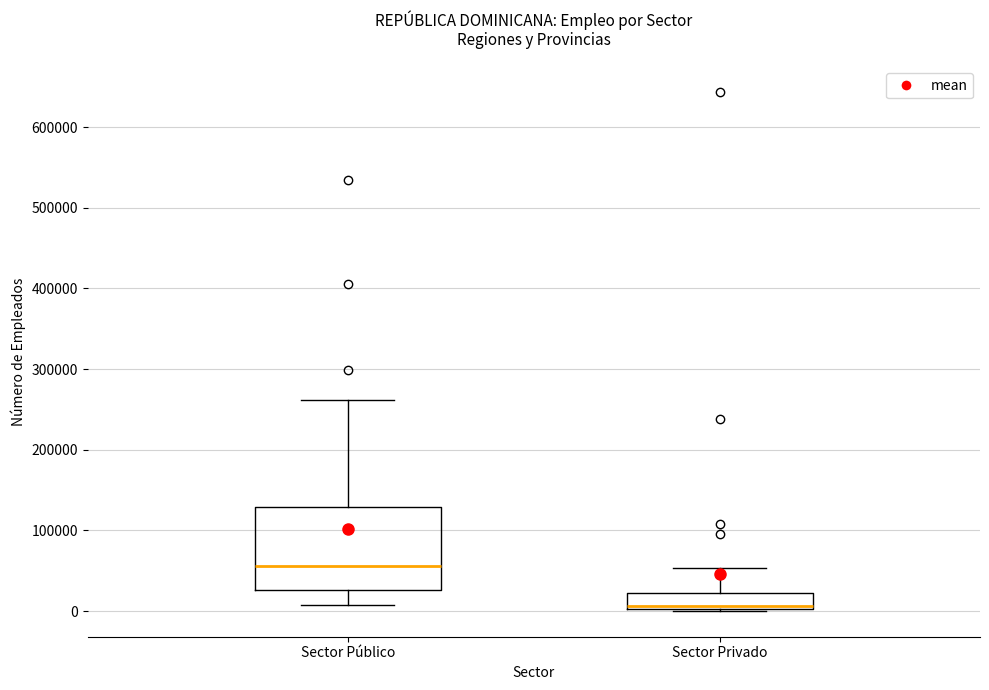

Where does the upper whisker of the box for Sector Público end on the y-axis? The values are not printed on the chart, so give them approximately, as read against the axis.

260000